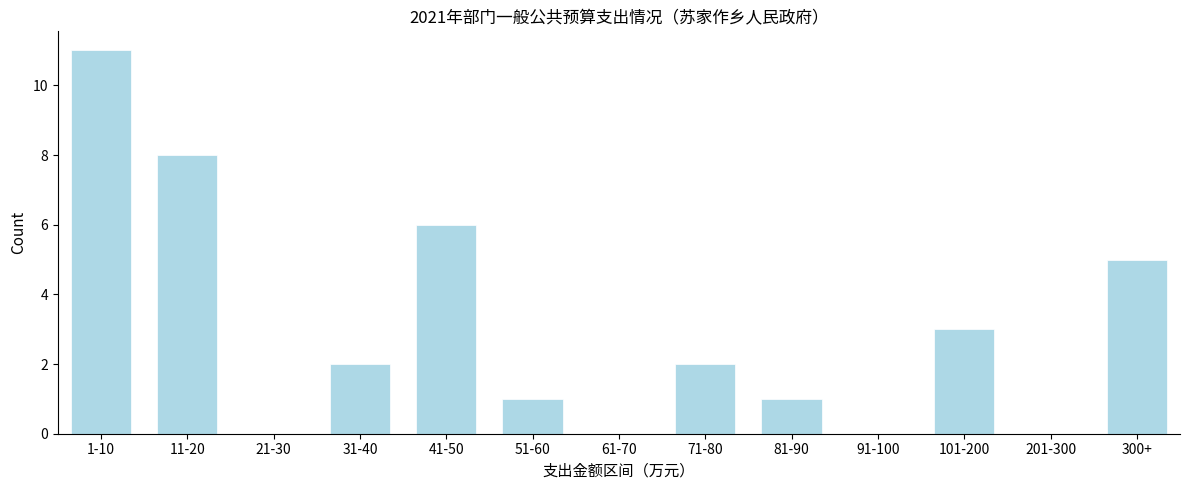

Reading left to right, what are all the values shown in this chart?

1-10=11	11-20=8	21-30=0	31-40=2	41-50=6	51-60=1	61-70=0	71-80=2	81-90=1	91-100=0	101-200=3	201-300=0	300+=5